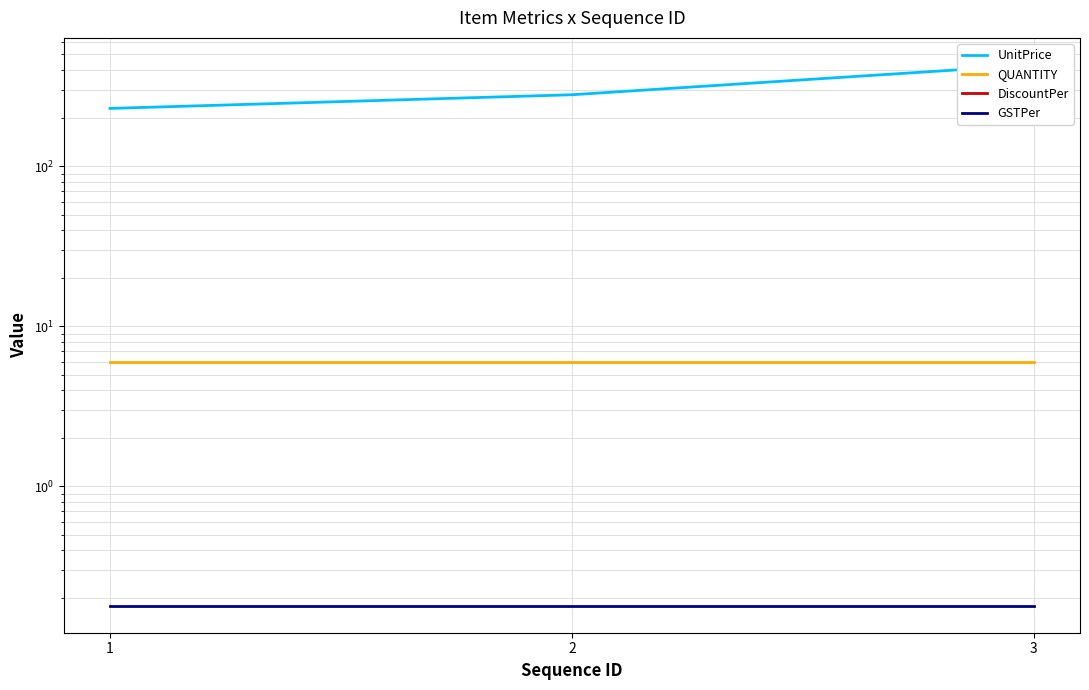

Which series has the widest spread of values?

UnitPrice